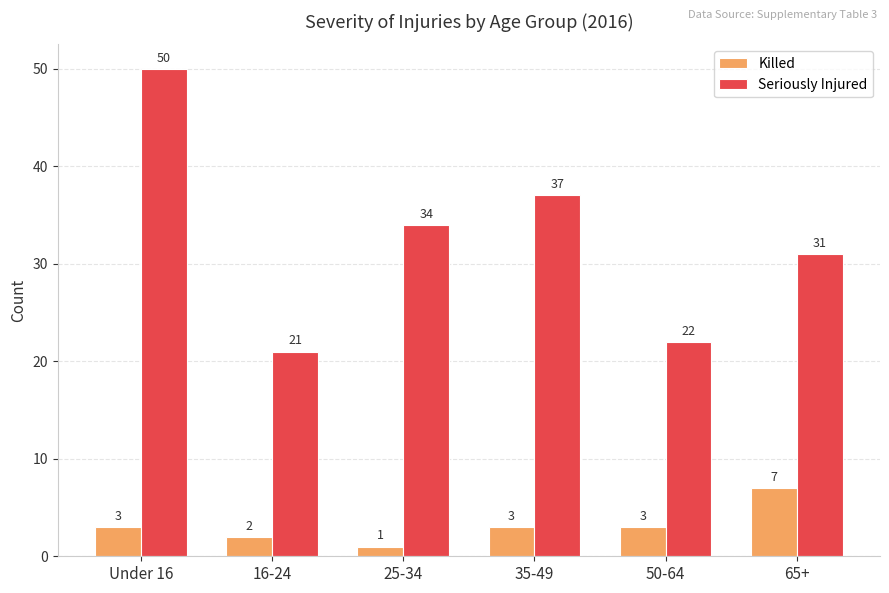

What position from the left is 16-24?

2